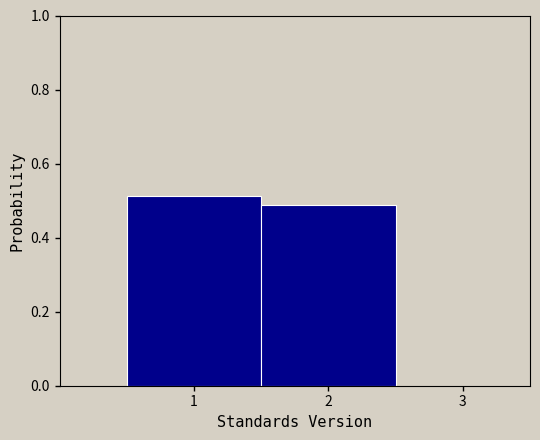

What is the height of the bar covering 0.5 to 1.5 on the x-axis? The values are not printed on the chart, so give them approximately, as read against the axis.

0.52